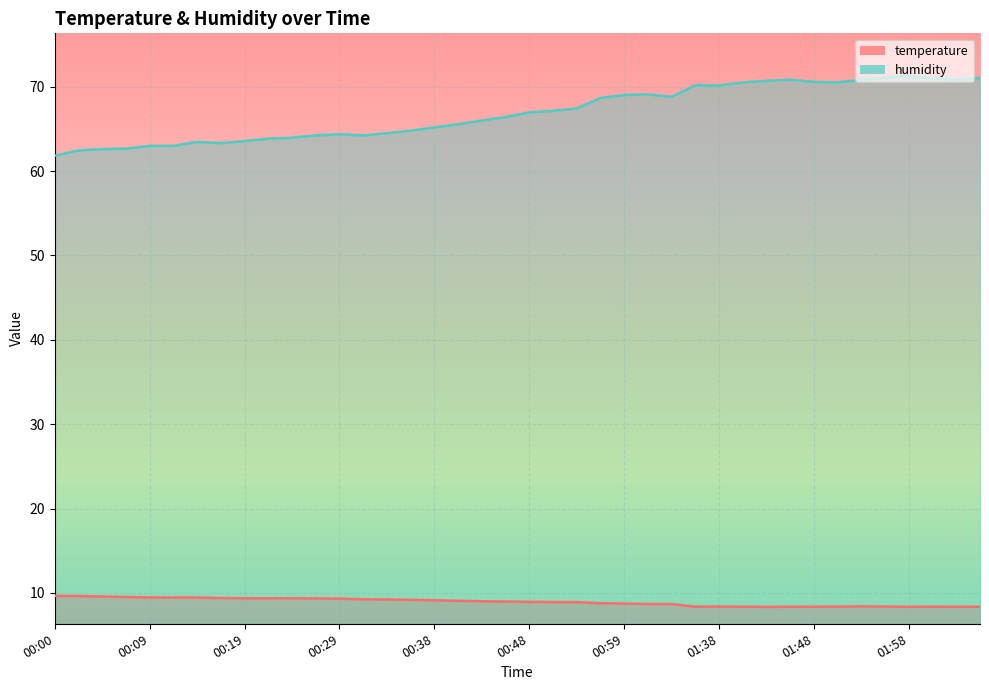

Reading left to right, list all the values displayed in this chart.

temperature: 00:00=9.6	00:02=9.6	00:05=9.6	00:07=9.5	00:09=9.5	00:12=9.5	00:14=9.4	00:17=9.4	00:19=9.4	00:21=9.4	00:24=9.4	00:26=9.3	00:29=9.3	00:31=9.2	00:34=9.2	00:36=9.2	00:38=9.1	00:41=9.1	00:43=9.0	00:46=9.0	00:48=8.9	00:51=8.9	00:53=8.9	00:56=8.8	00:59=8.7	01:01=8.7	01:03=8.7	01:36=8.4	01:38=8.4	01:41=8.4	01:43=8.3	01:46=8.3	01:48=8.4	01:51=8.4	01:53=8.4	01:56=8.4	01:58=8.3	02:01=8.4	02:03=8.3	02:06=8.4
humidity: 00:00=61.8	00:02=62.4	00:05=62.6	00:07=62.6	00:09=63.0	00:12=63.0	00:14=63.5	00:17=63.3	00:19=63.6	00:21=63.8	00:24=64.0	00:26=64.2	00:29=64.4	00:31=64.2	00:34=64.5	00:36=64.8	00:38=65.2	00:41=65.5	00:43=66.0	00:46=66.4	00:48=67.0	00:51=67.1	00:53=67.4	00:56=68.7	00:59=69.0	01:01=69.1	01:03=68.8	01:36=70.2	01:38=70.1	01:41=70.5	01:43=70.7	01:46=70.8	01:48=70.6	01:51=70.5	01:53=70.8	01:56=71.1	01:58=71.3	02:01=71.0	02:03=70.8	02:06=71.0